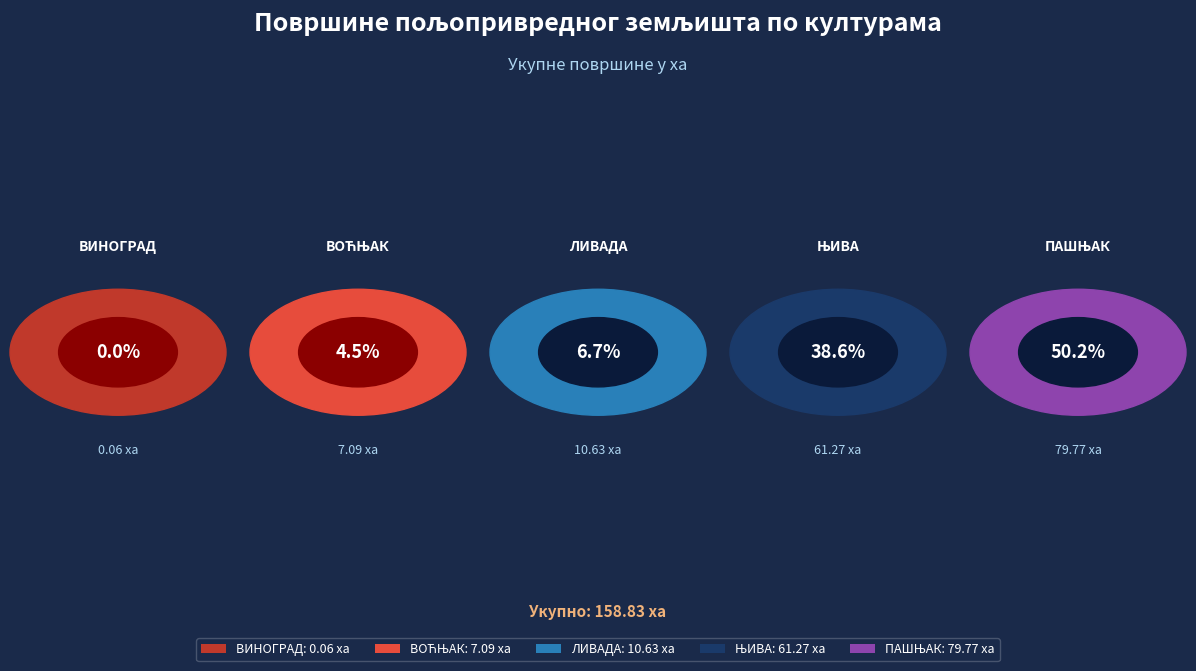

What percentage is the ПАШЊАК slice, to the nearest percent?

50%